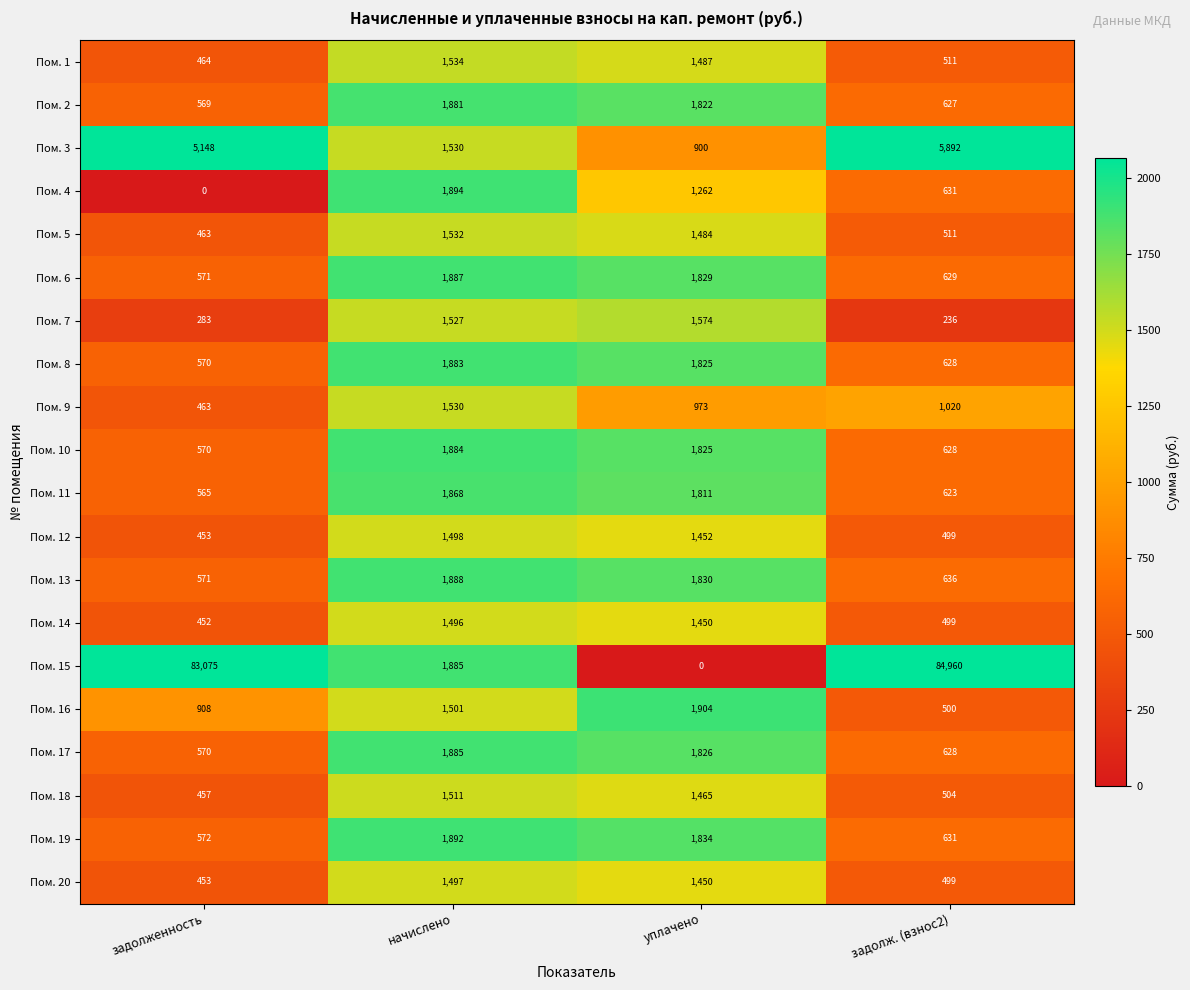

Where does the Пом. 20 series first go above 1450?

начислено